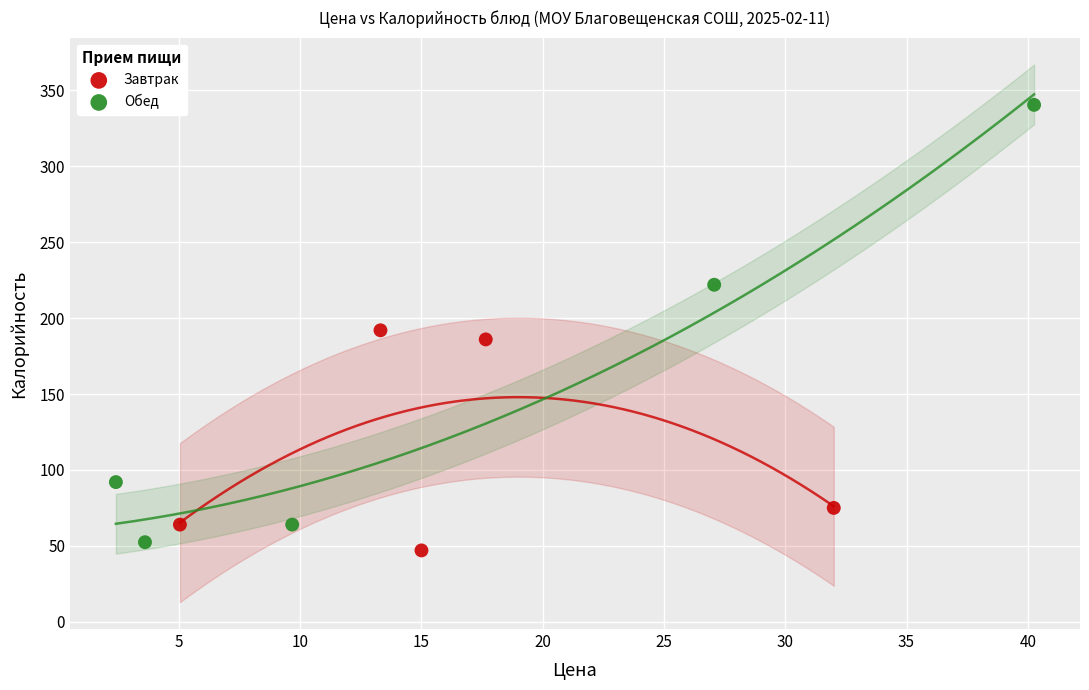

Which series has the largest Y range (max minus min)?

Обед